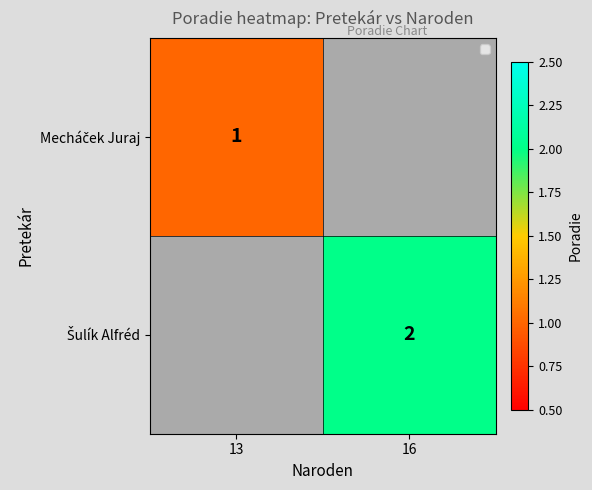

Count the number of categories in the chart.

2